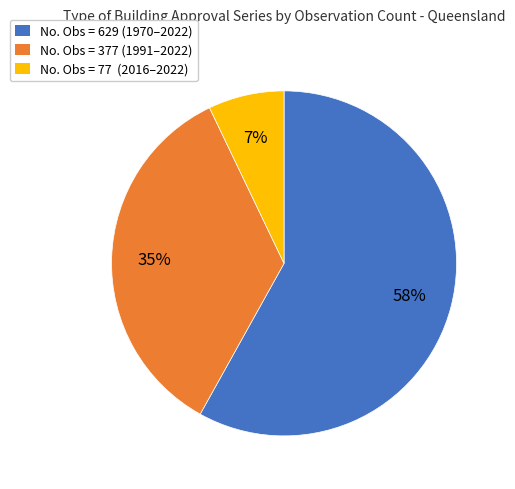

Does any single category account for the majority?

Yes